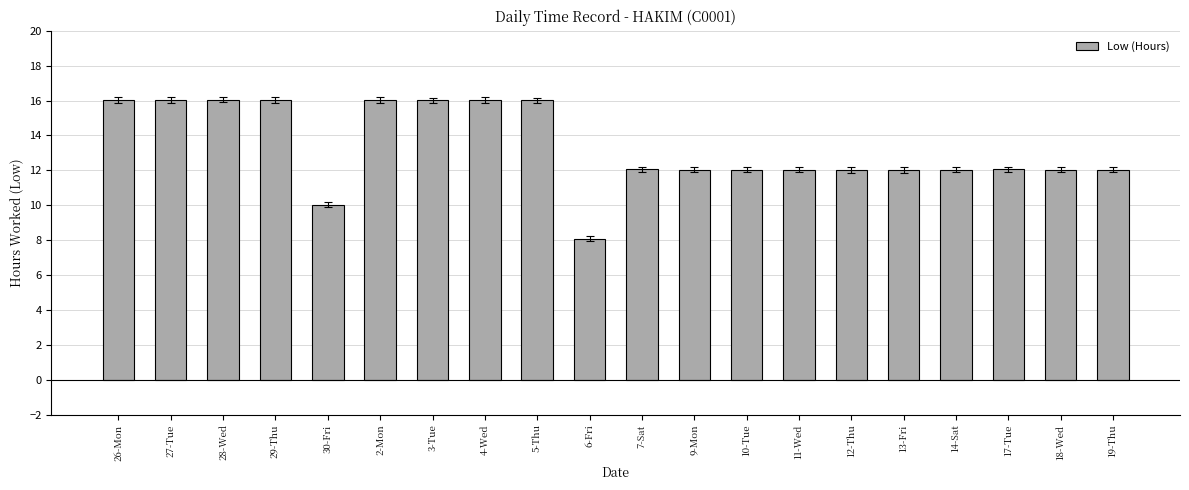

True or false: the data shows 16.0 at 29-Thu.

True